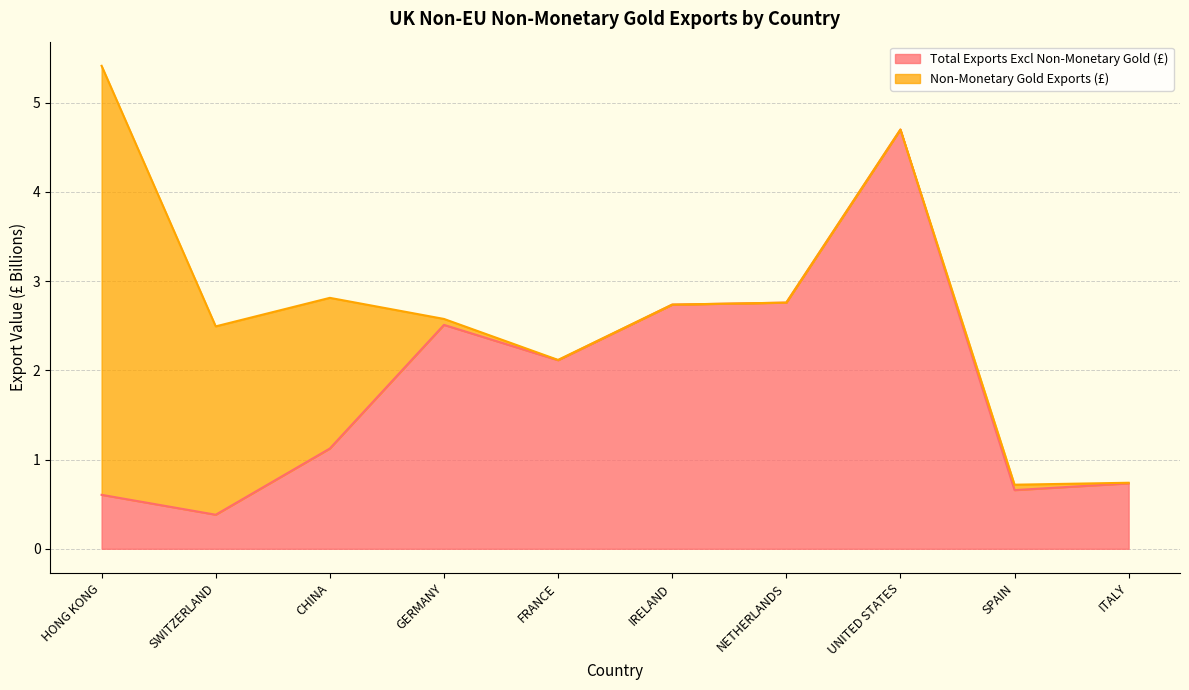

At which label does Total Exports Excl Non-Monetary Gold (£) first exceed 2?

GERMANY